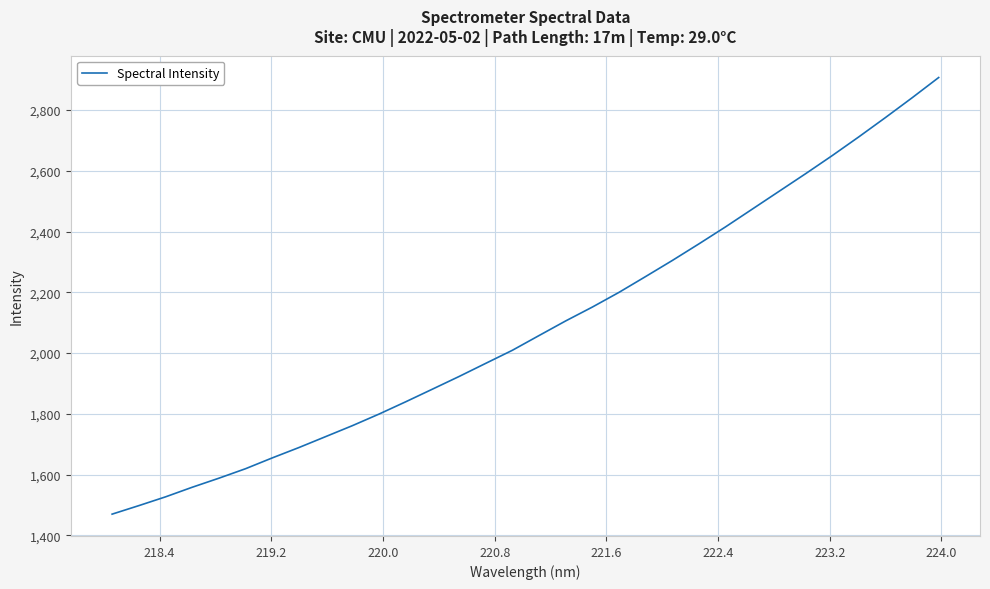

What is the minimum value shown in the chart?

1469.9